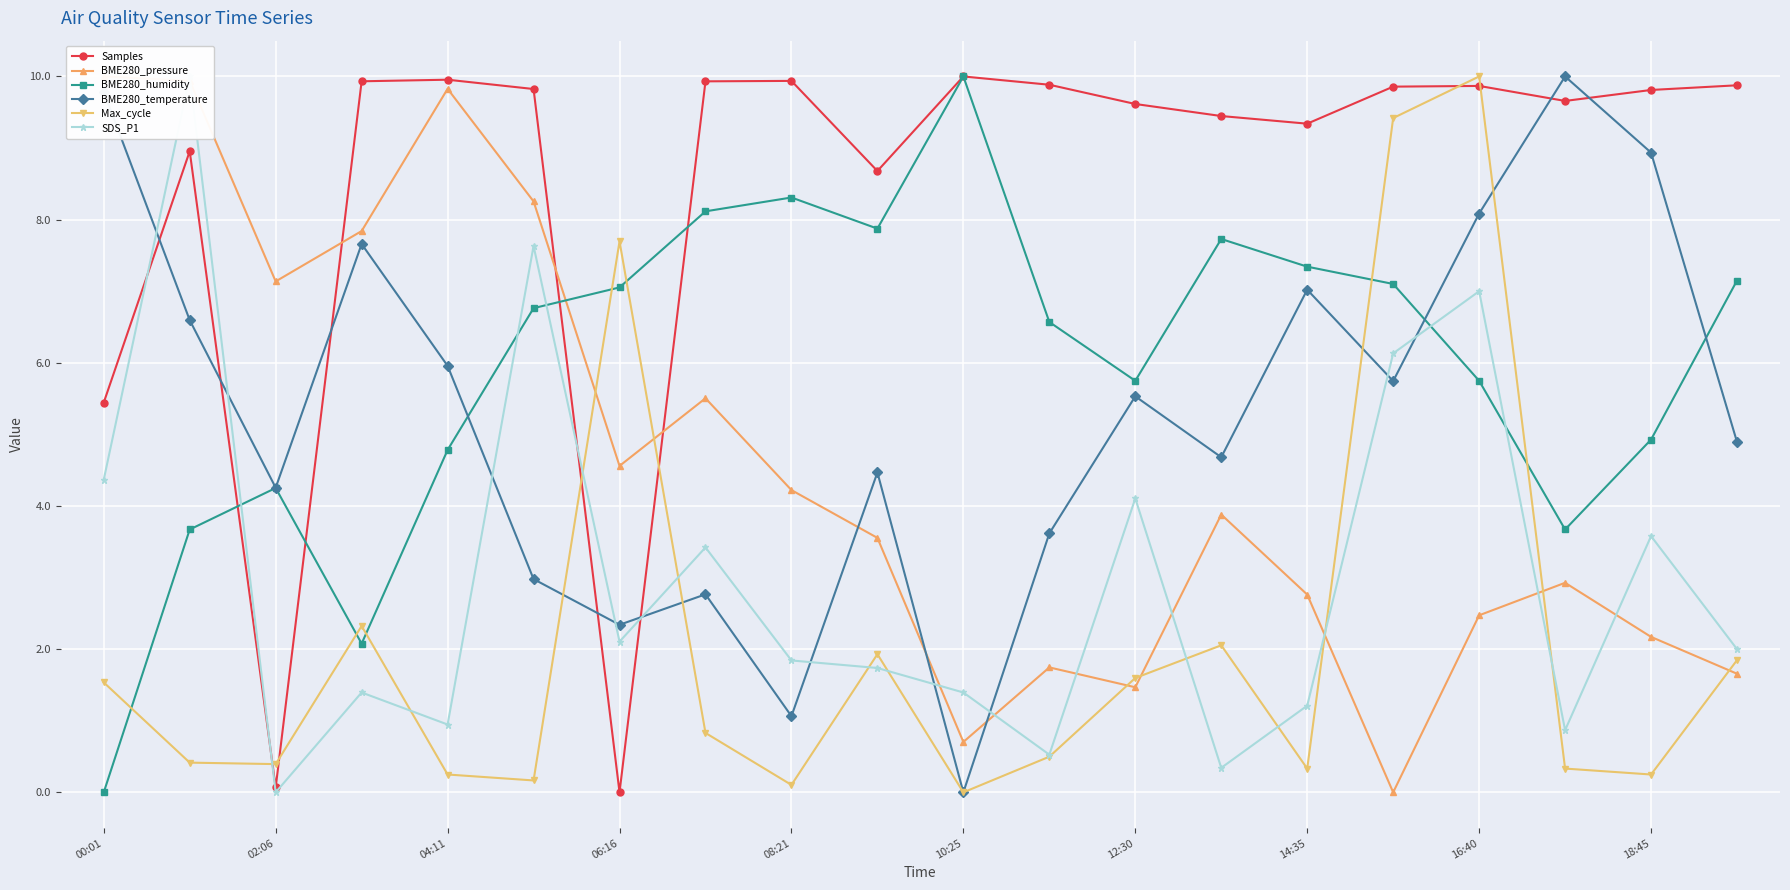

The value of Samples at 04:11 is 10.0. True or false?

True